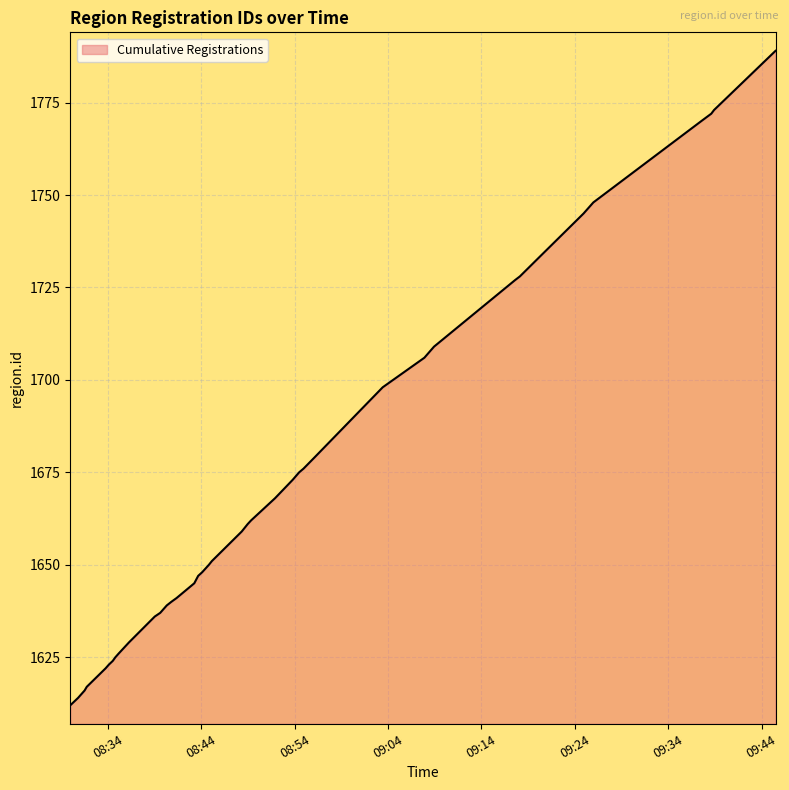

What is the maximum value shown in the chart?

1789